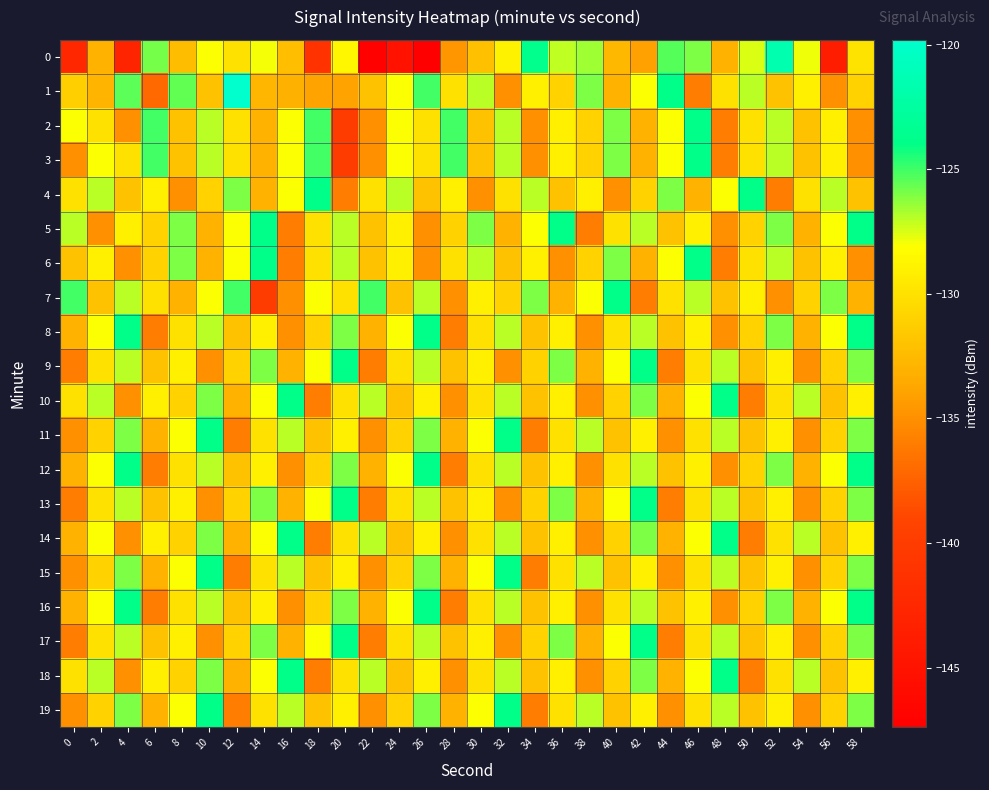

What is the spread (max minus min) of values at 8?

9.4